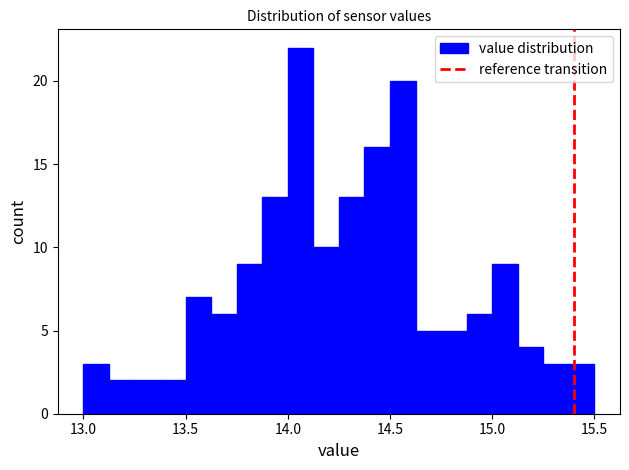

Around what value on the x-axis is the tallest bar? Give the approximate position of its centre, as read against the axis.

14.05